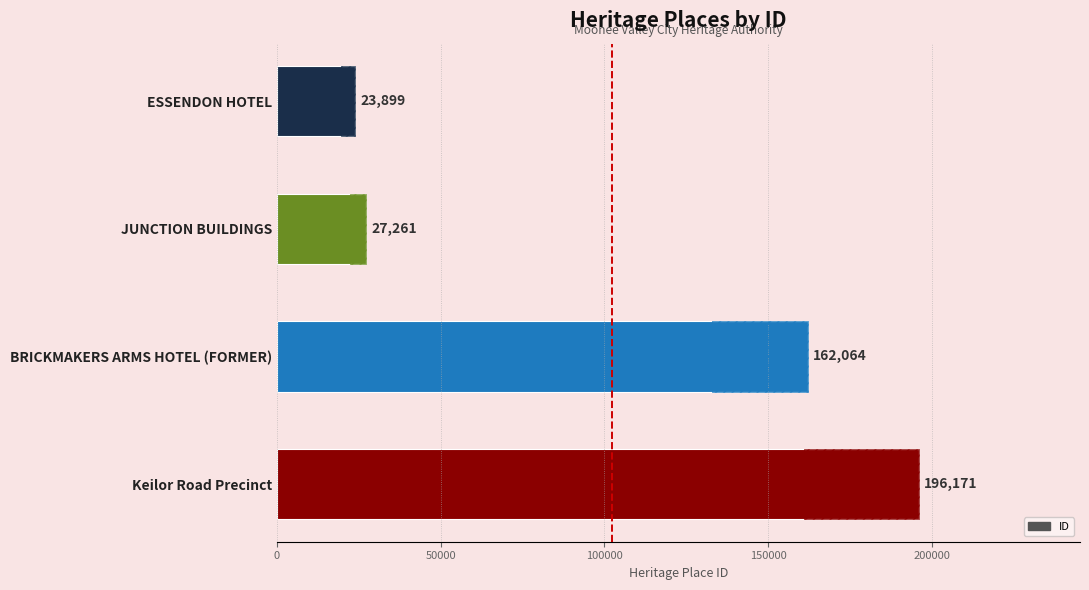

Between ESSENDON HOTEL and Keilor Road Precinct, which is larger?

Keilor Road Precinct